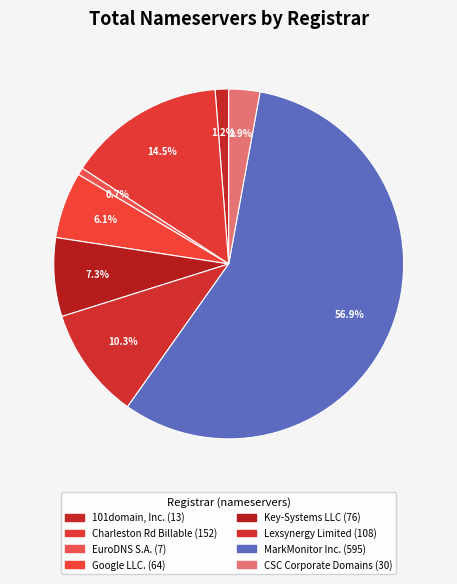

How many segments does this pie chart have?

8